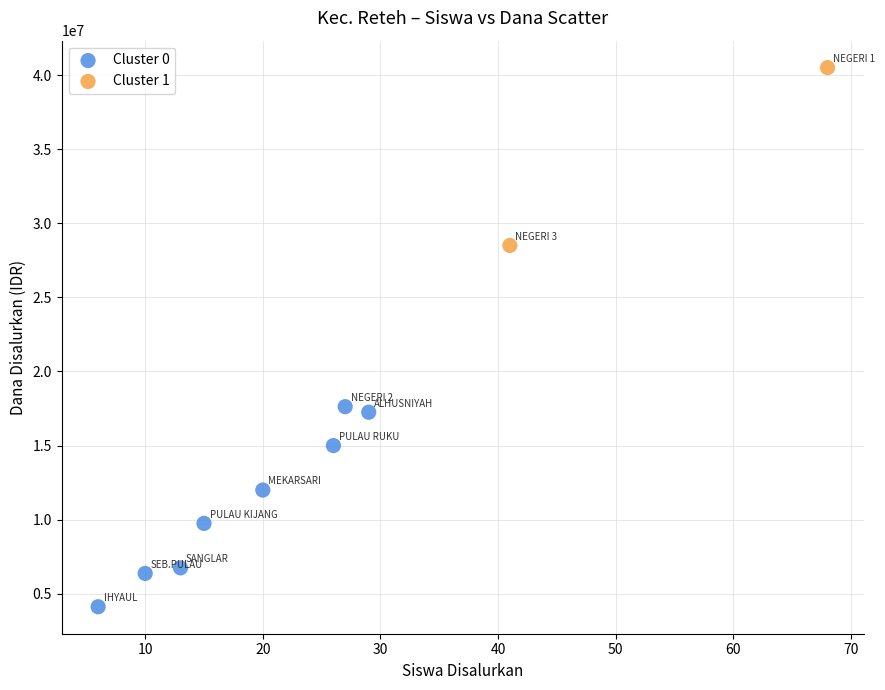

Which series has the largest Y range (max minus min)?

Cluster 0